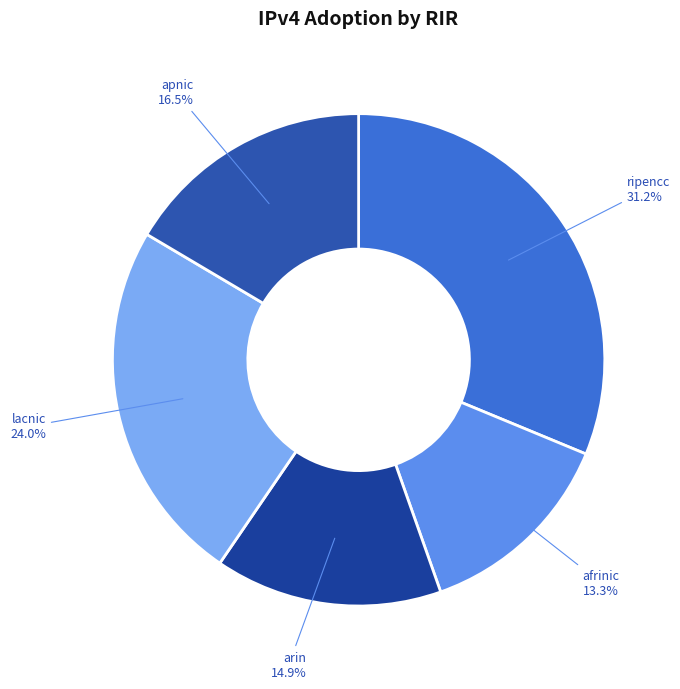

Does any single category account for the majority?

No